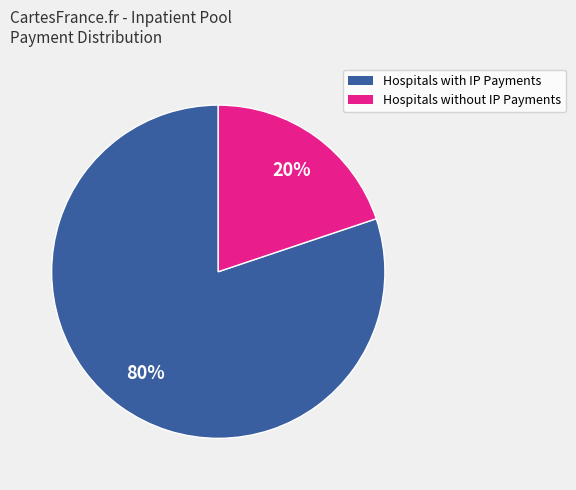

To the nearest percent, what is the average slice percentage?

50%